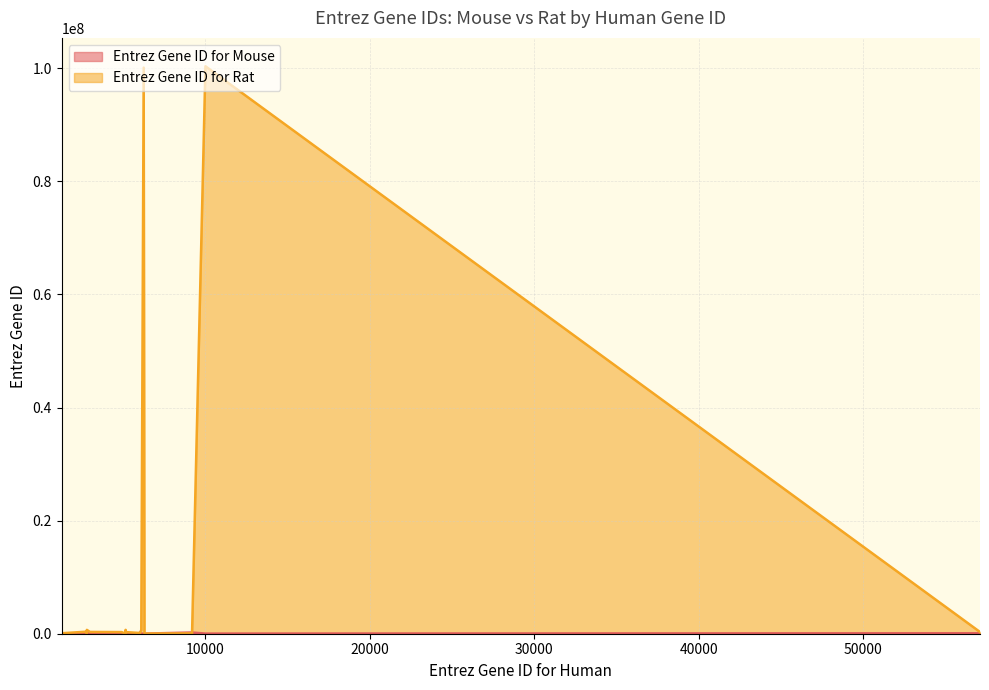

True or false: Entrez Gene ID for Mouse has a value of 14688 at GNB1.

True